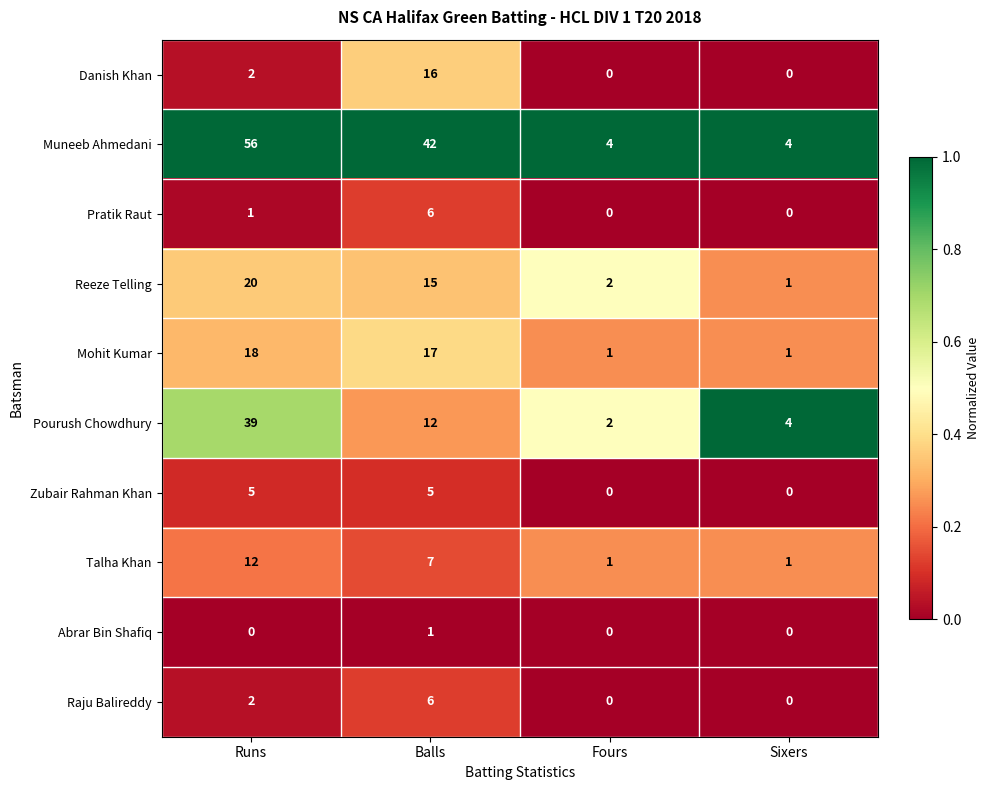

At which label does Pourush Chowdhury reach its minimum?

Fours